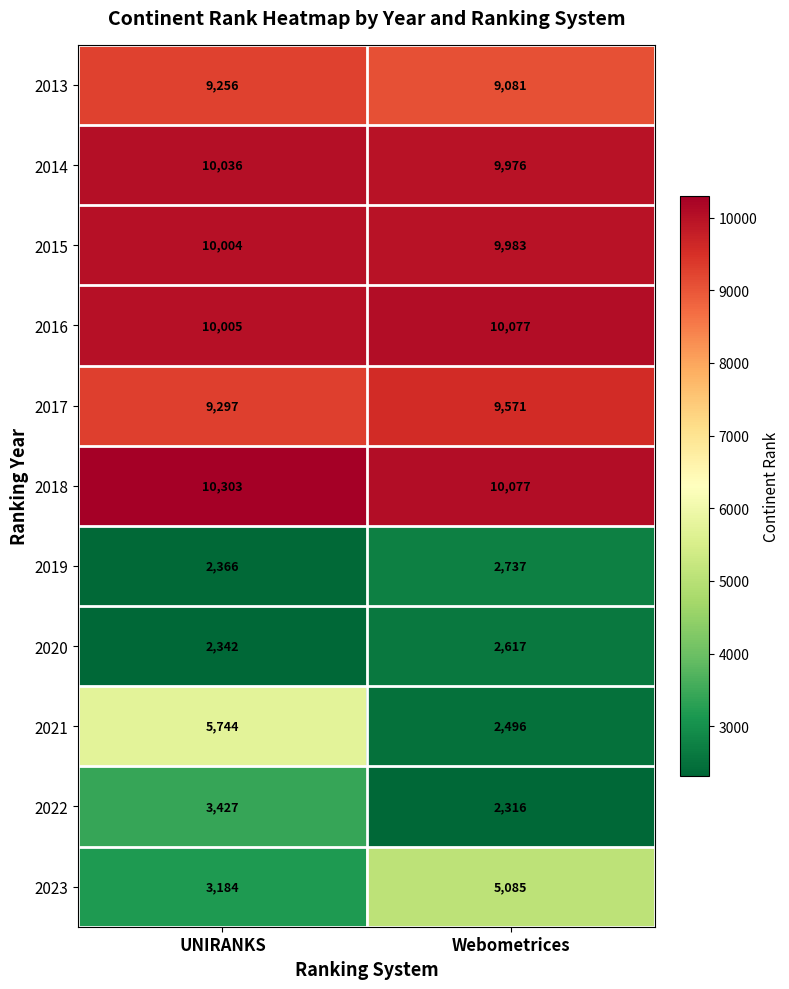

What is the sum of all 2018 values?

20380